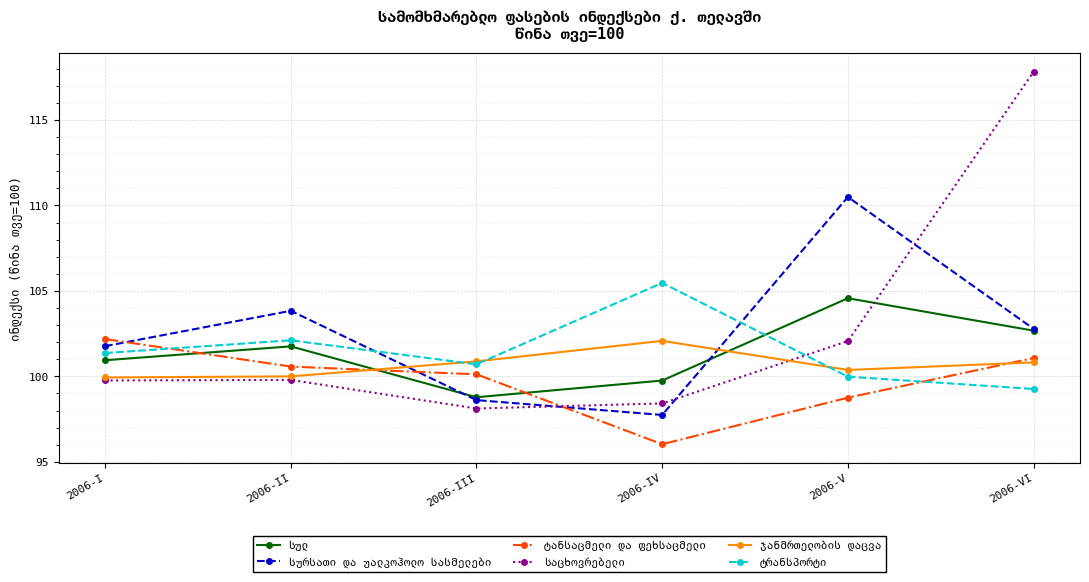

At which category is the sum across all series the highest?

2006-VI